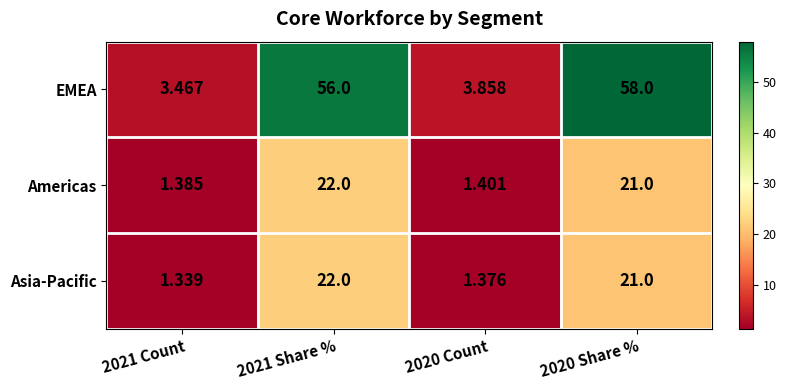

Rank the series at 2020 Count from highest to lowest value.

EMEA, Americas, Asia-Pacific